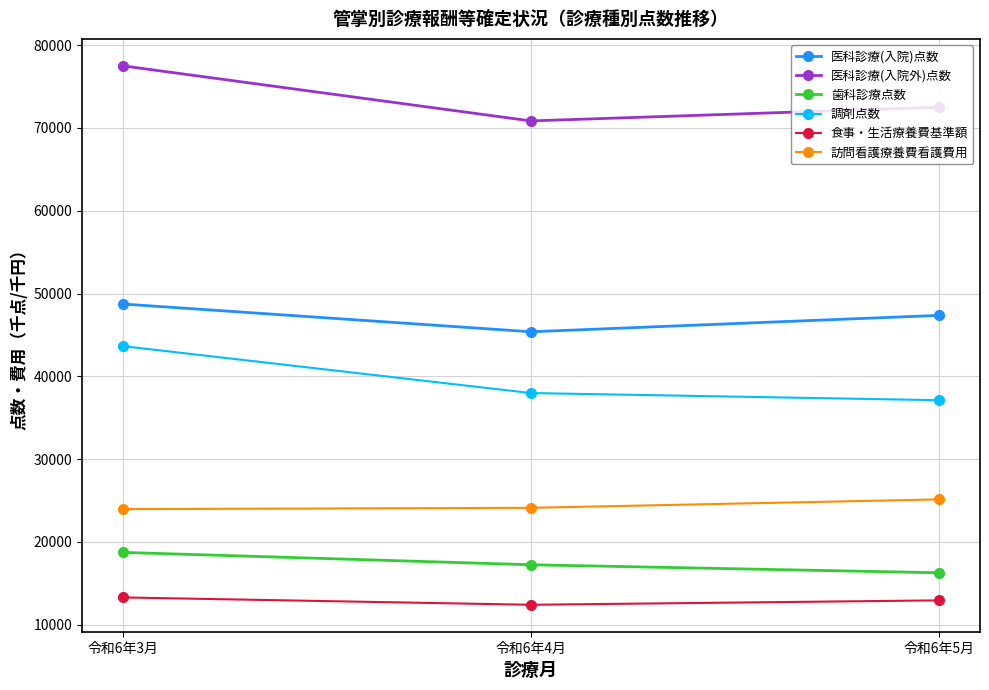

Is it true that 食事・生活療養費基準額 equals 12415.0 at 令和6年4月?

True